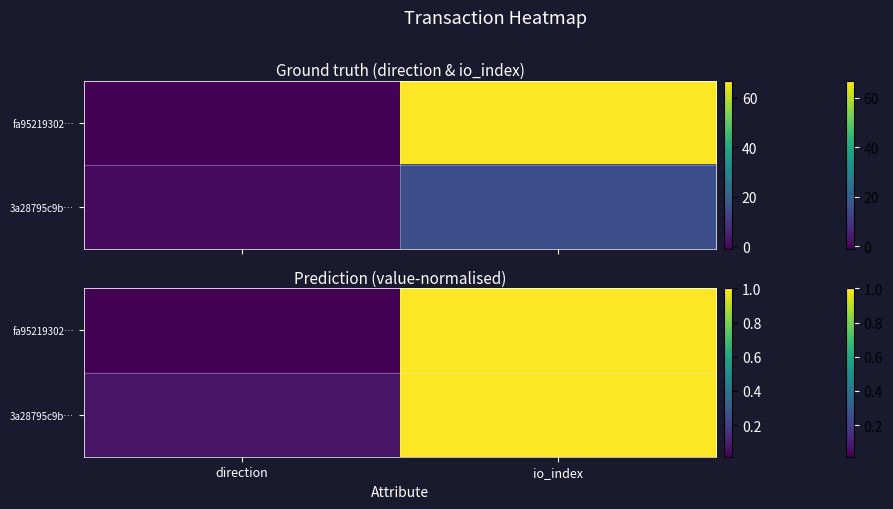

Which series has the largest total across all categories?

3a28795c9b…